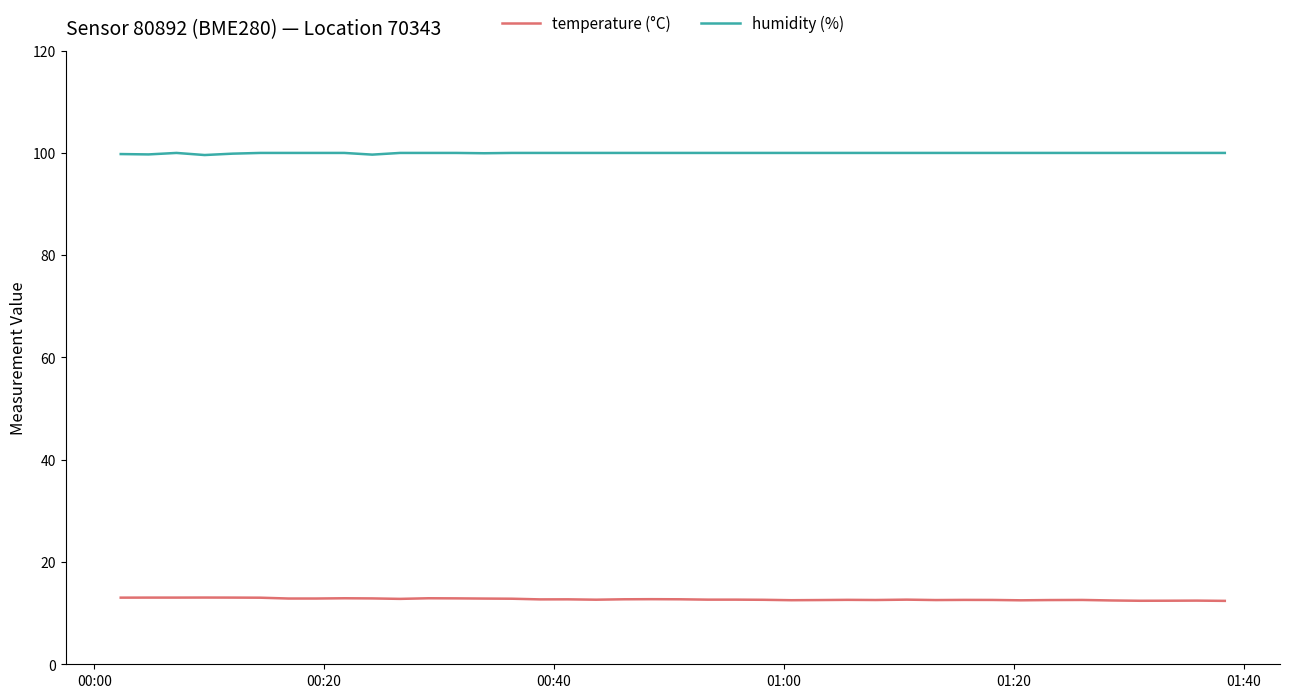

True or false: temperature (°C) and humidity (%) cross at least once.

False